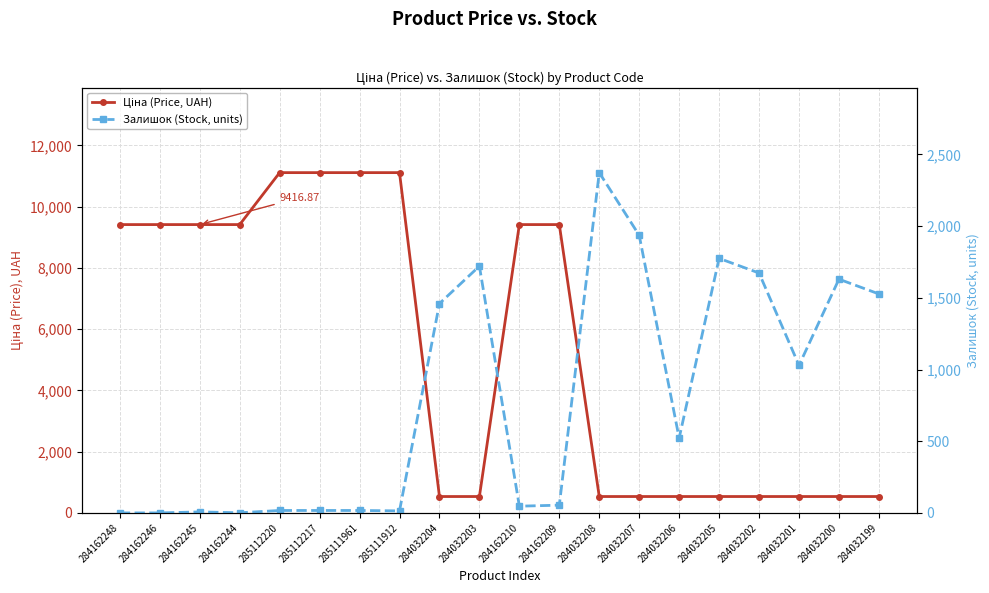

True or false: Залишок (Stock, units) has a value of 17.0 at 285111961.

True